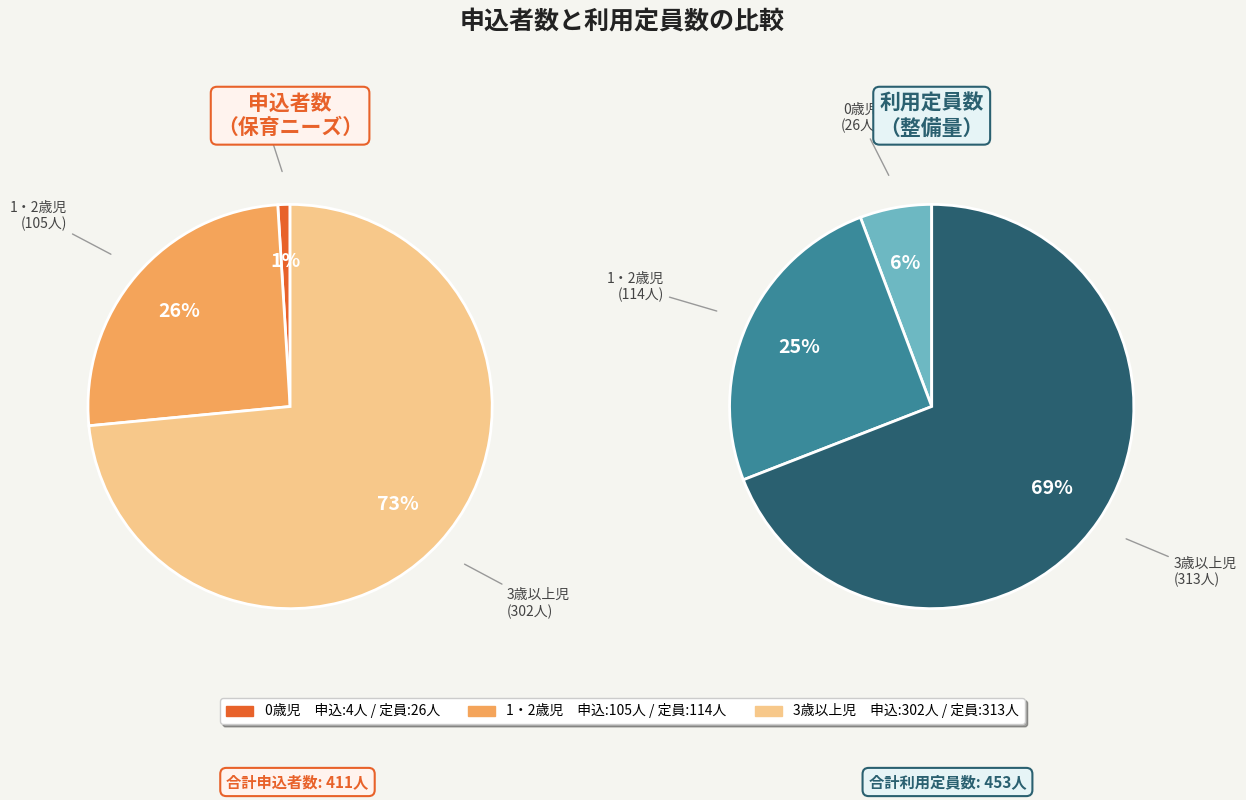

Rank the series at 3歳以上児 from highest to lowest value.

利用定員数, 申込者数